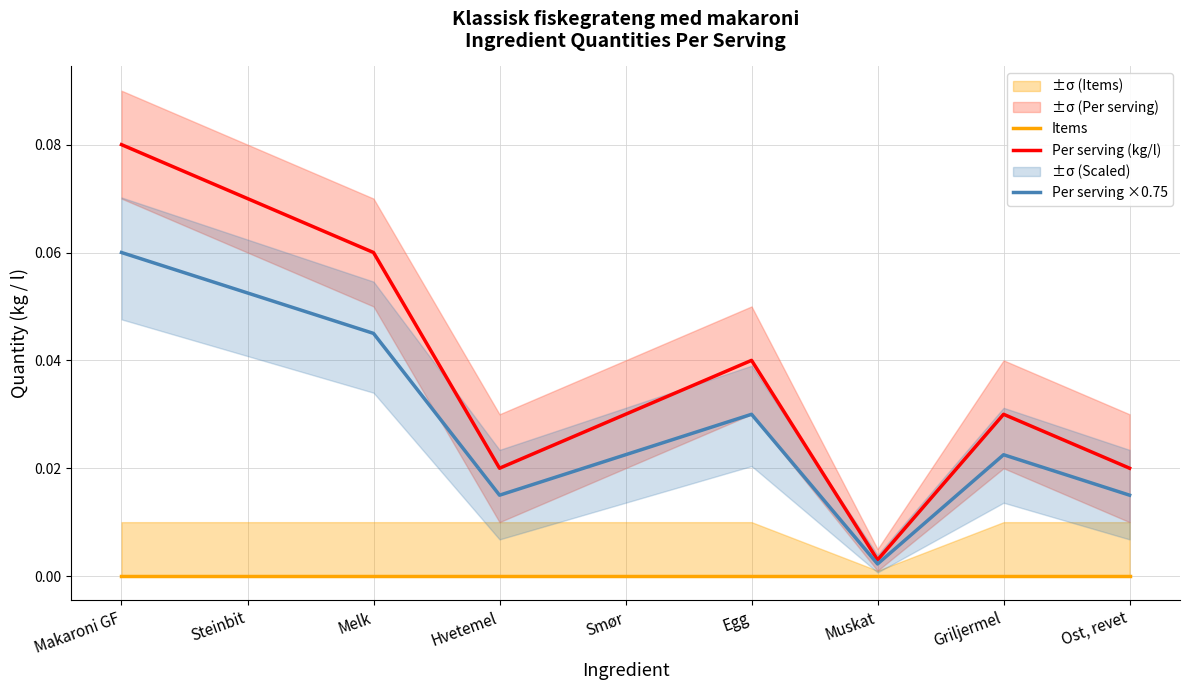

At which label does Items reach its peak?

Makaroni GF